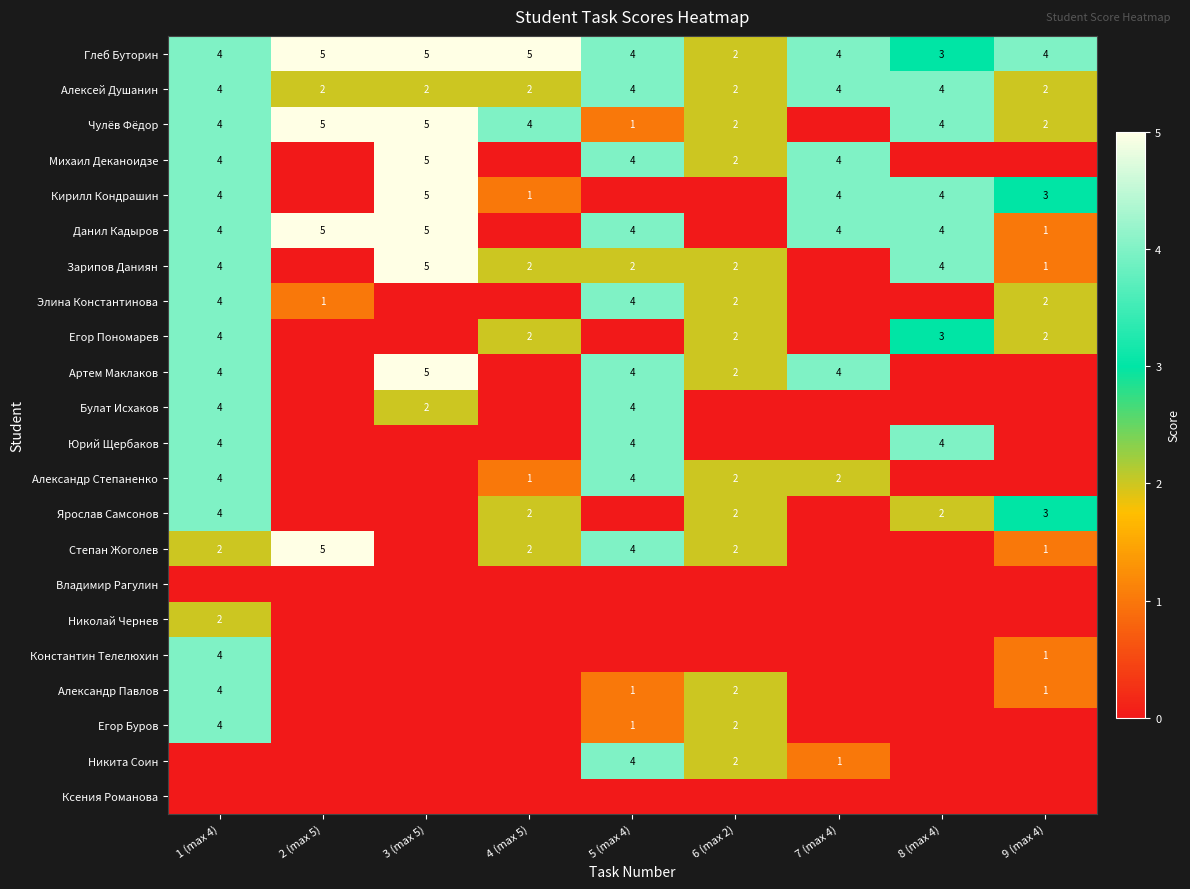

The Чулёв Фёдор series shows 4 at 4 (max 5). True or false?

True